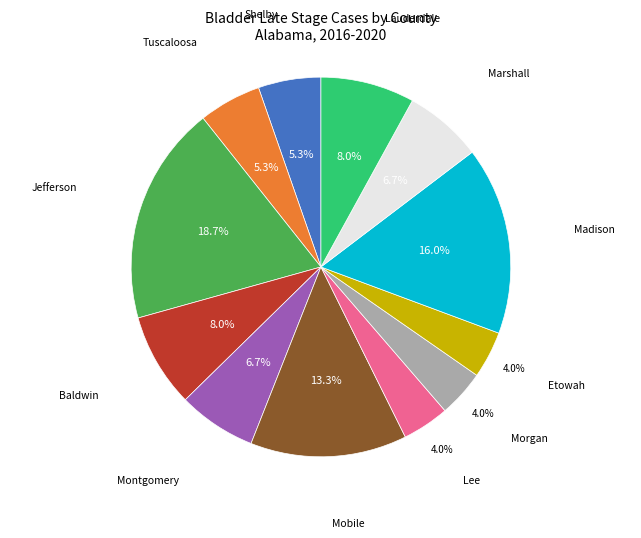

Count the number of slices in the pie.

12